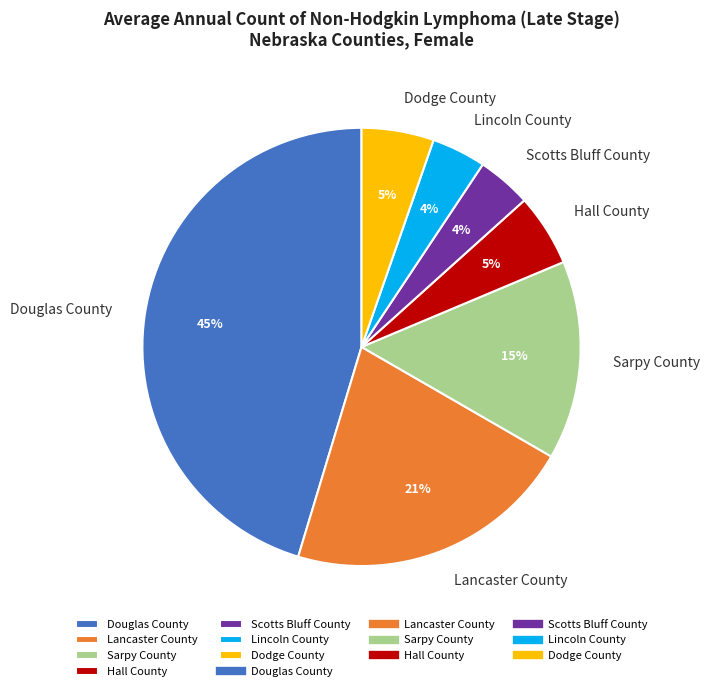

Is it true that Scotts Bluff County is 4% of the pie?

True